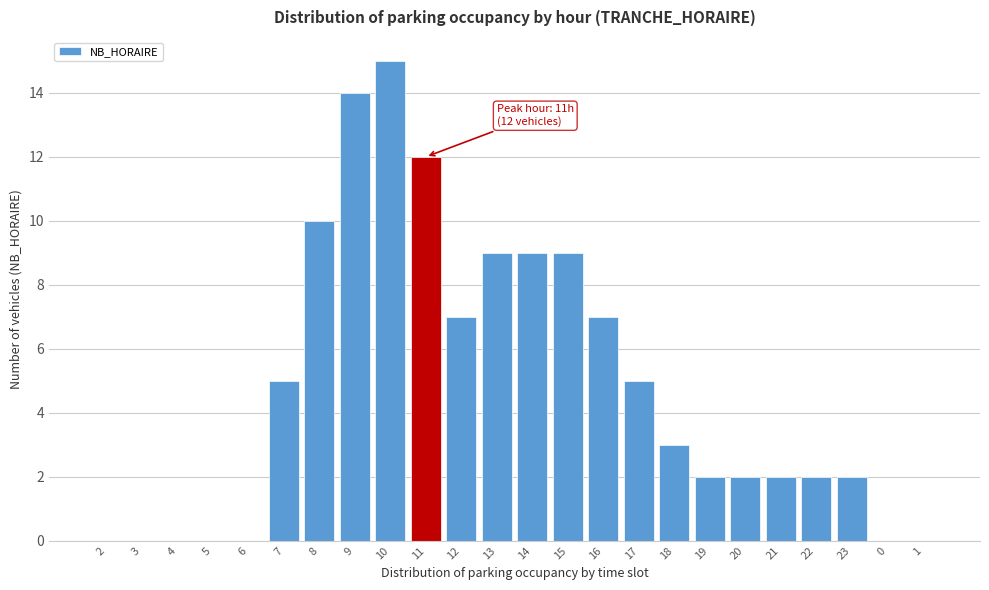

Reading right to left, list all the values displayed in this chart.

1=0	0=0	23=2	22=2	21=2	20=2	19=2	18=3	17=5	16=7	15=9	14=9	13=9	12=7	11=12	10=15	9=14	8=10	7=5	6=0	5=0	4=0	3=0	2=0